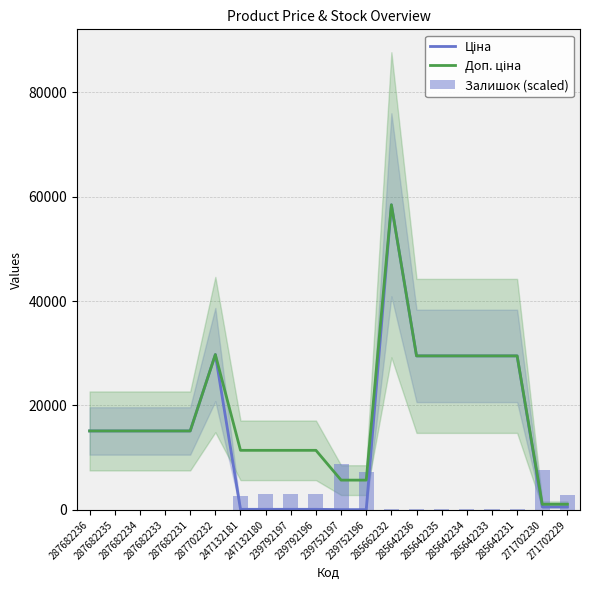

What is the spread (max minus min) of values at 271702230?

7033.2